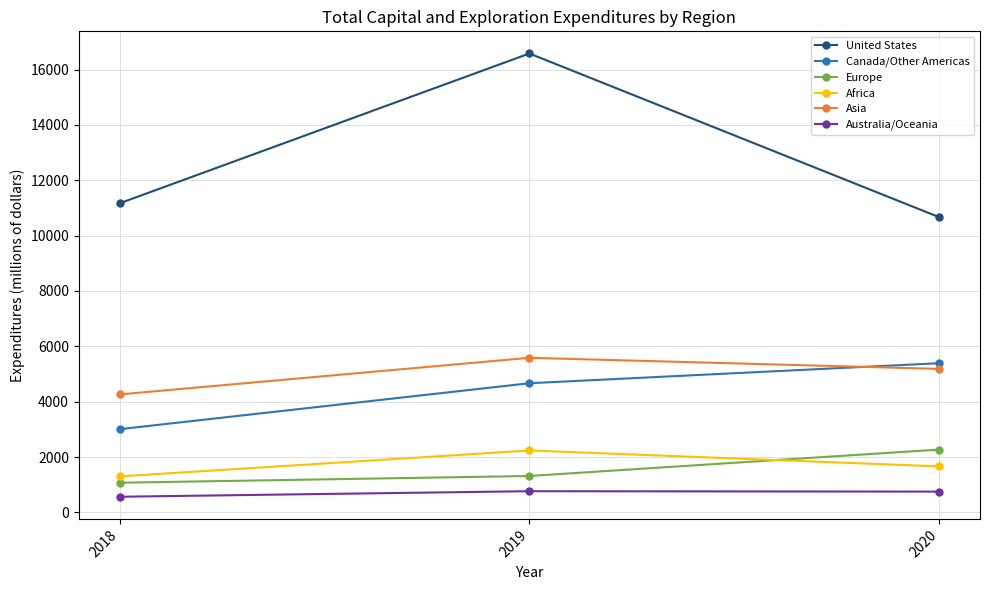

What is the approximate value of Africa at 2020?

1662